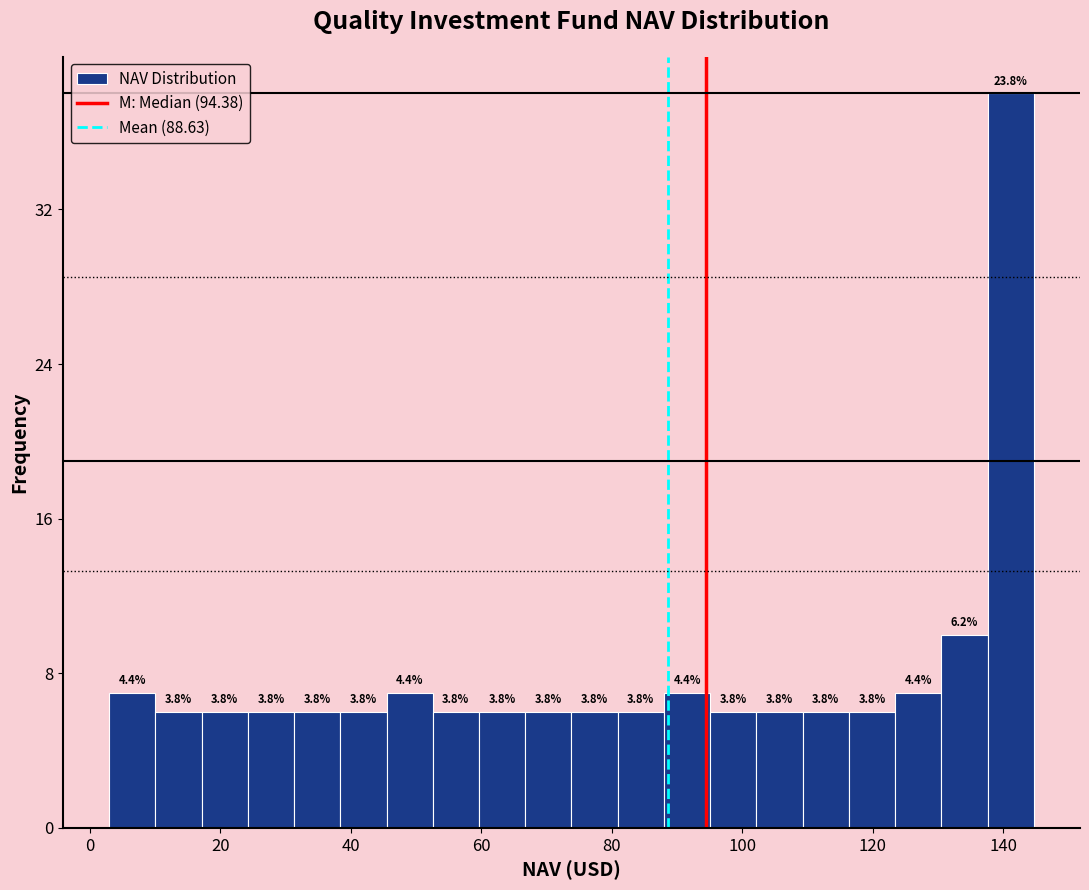

Read against the x-axis, roughly where is the centre of the tallest bar?

142